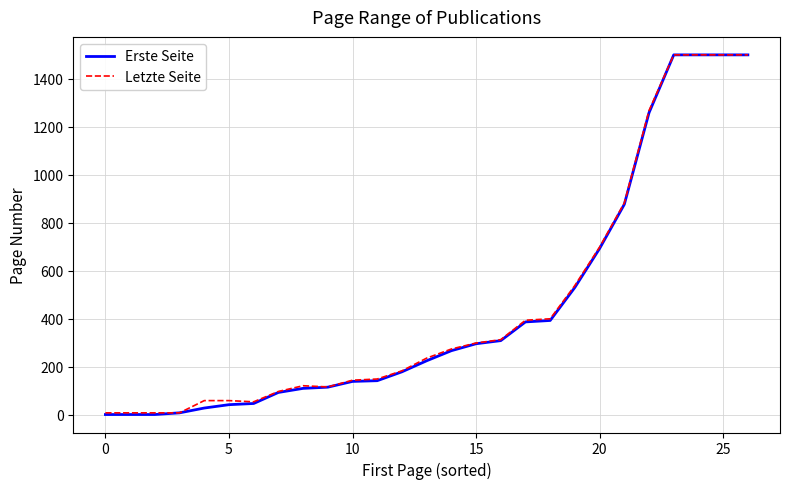

Which series has the largest range (max minus min)?

Erste Seite